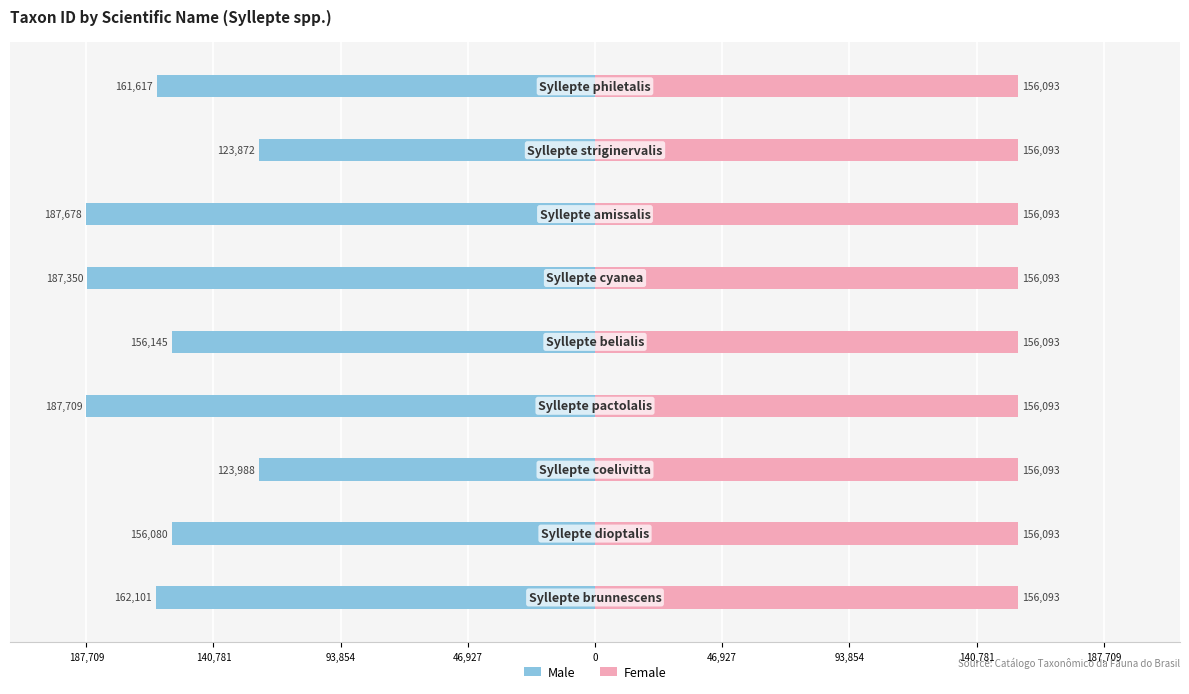

Between 93,854 and 46,927, which series saw the biggest shift?

Male